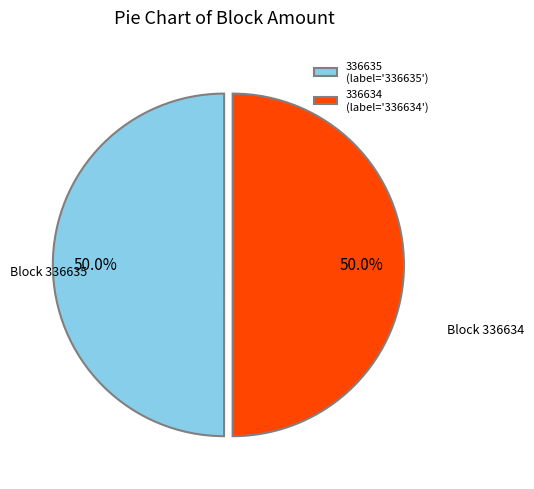

What is the ratio of the value at 336634 (label='336634') to the value at 336635 (label='336635')?

1.0